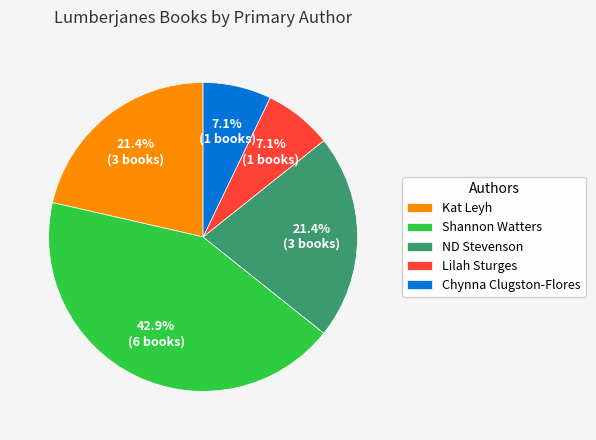

Is it true that Shannon Watters is 34% of the pie?

False